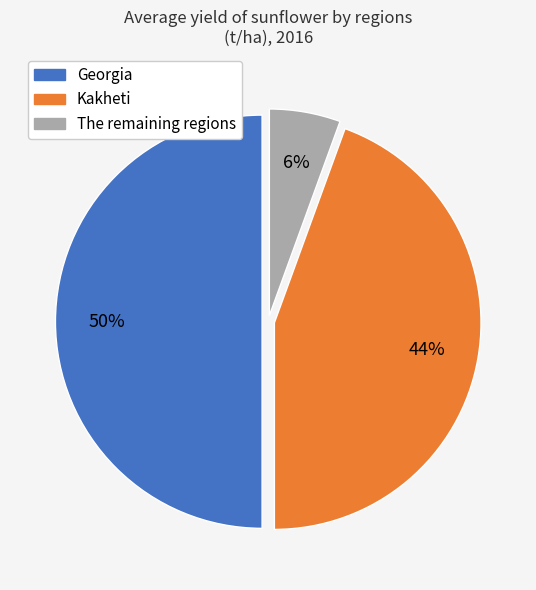

Count the number of slices in the pie.

3